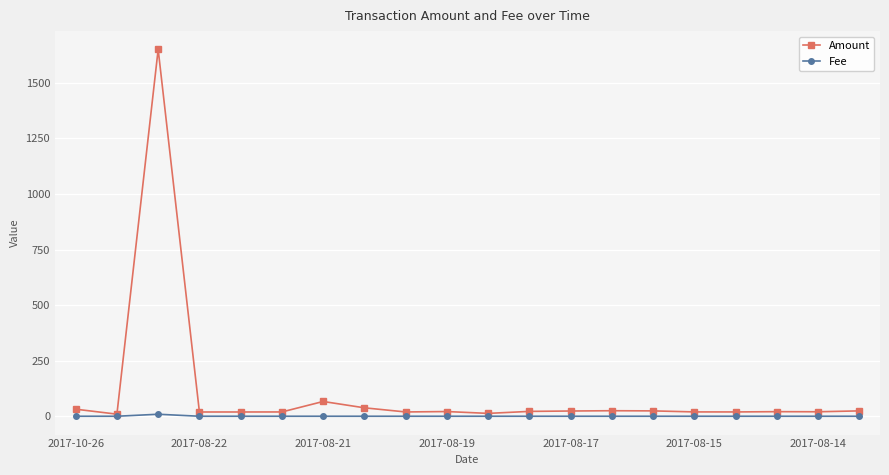

What is the smallest value displayed?

1.0